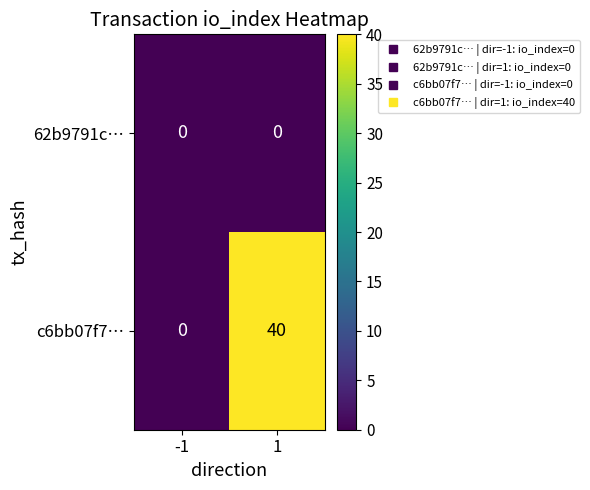

Count the number of data series in this chart.

2